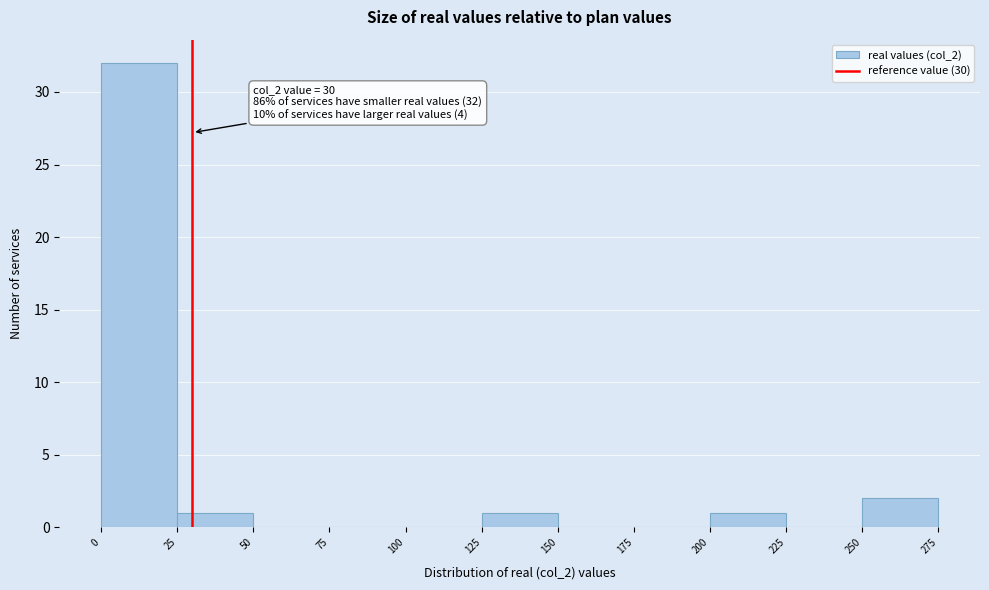

Over which range of the x-axis is the bar tallest?

0 to 25